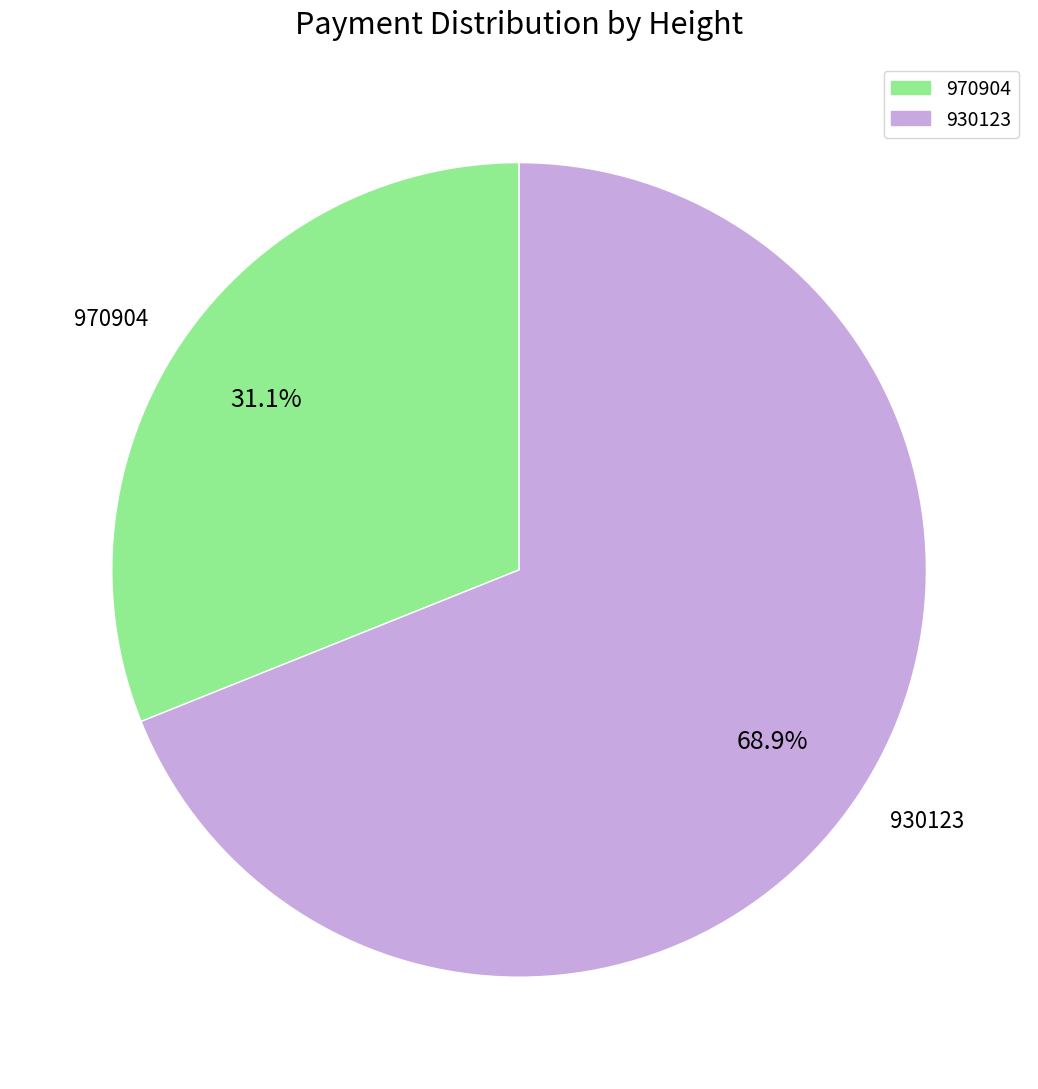

Is it true that 930123 is 69% of the pie?

True